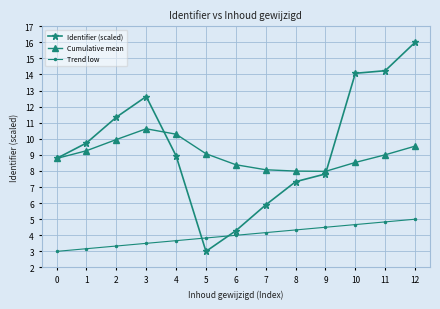

What is the maximum value for Trend low?

5.0